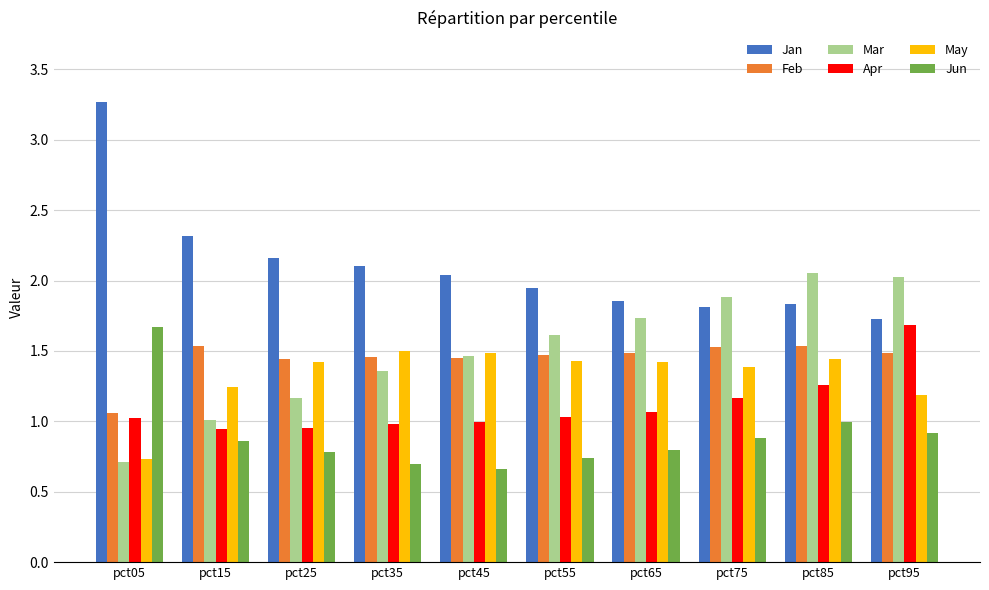

Which series has the largest total across all categories?

Jan